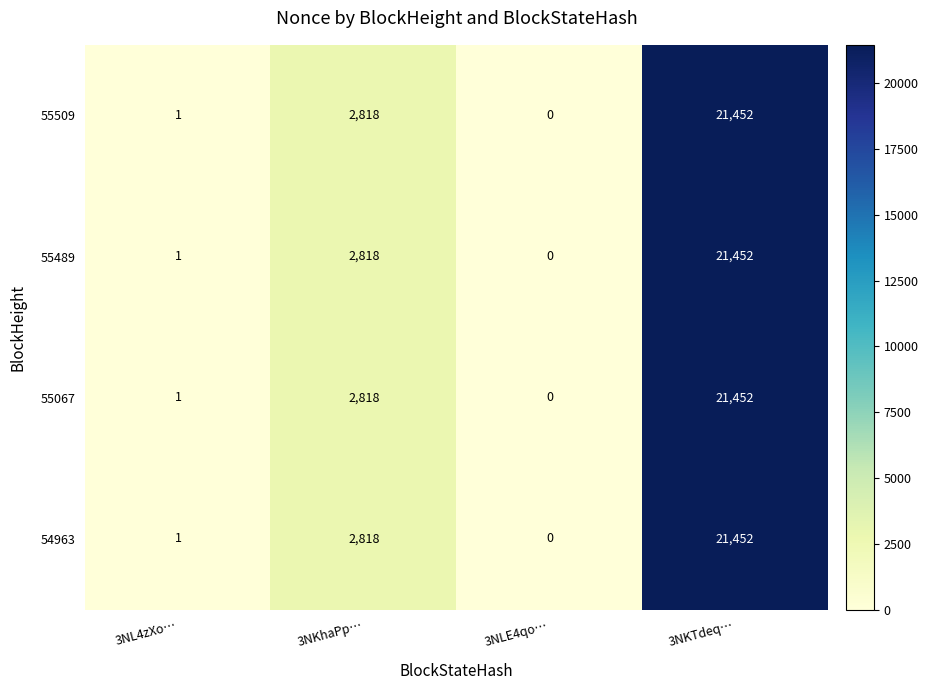

True or false: 55509 has a value of 0 at 3NLE4qo….

True